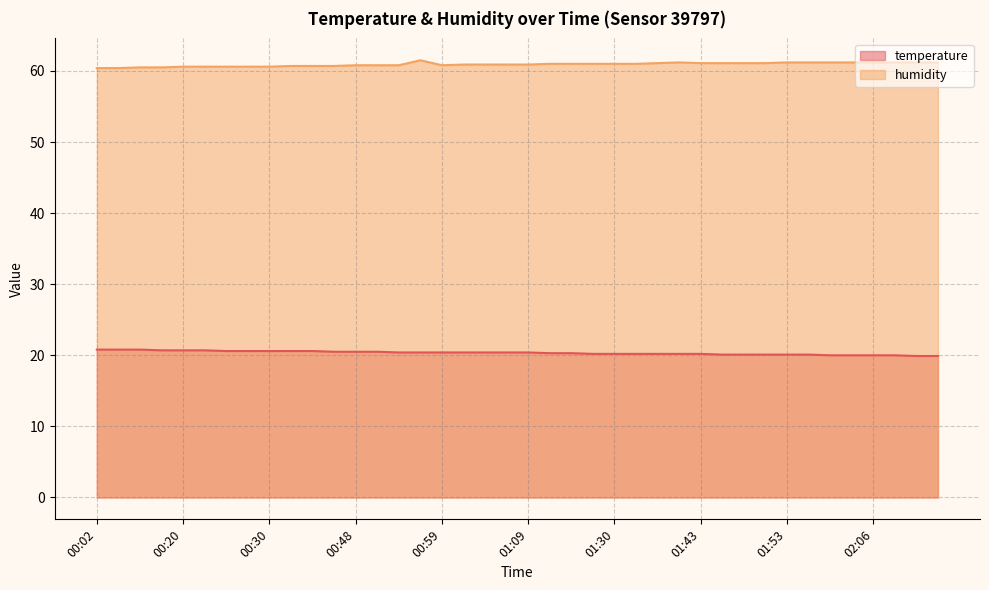

Does the chart display data point markers on the line(s)?

No